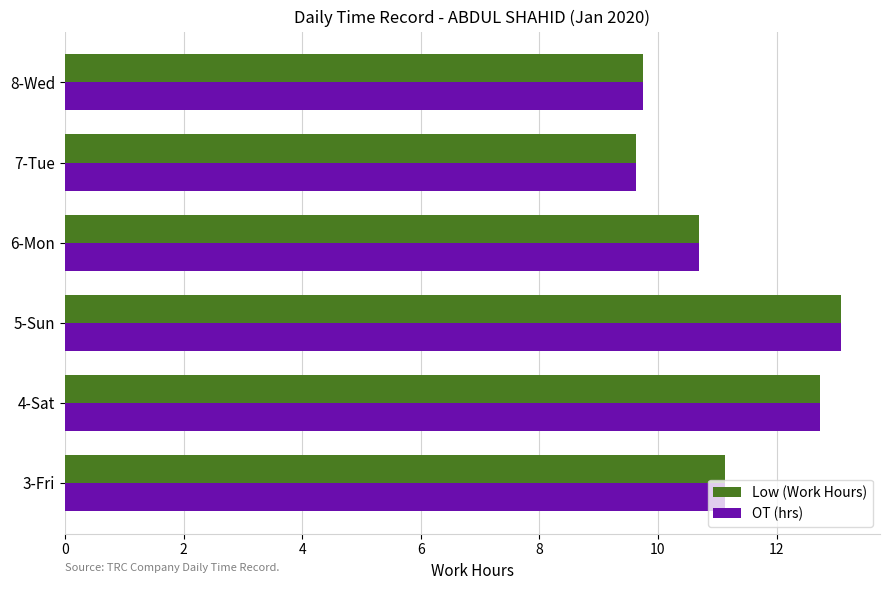

What is the sum of the Low (Work Hours) values at 8-Wed and 3-Fri?

20.9